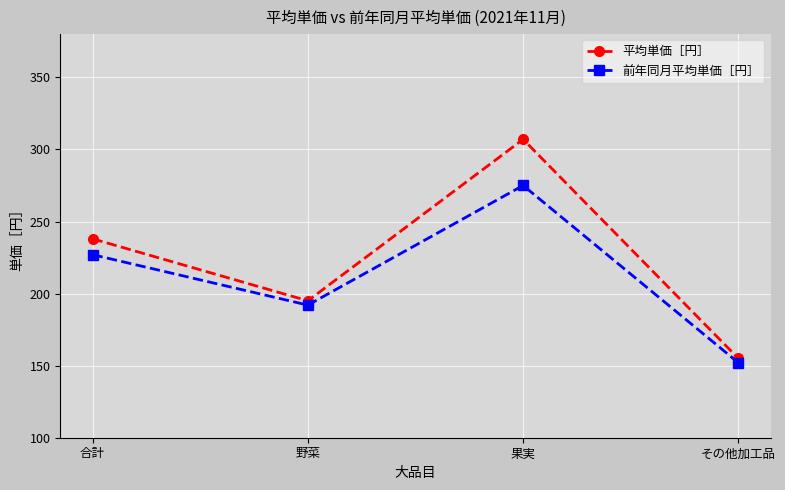

What is the greatest value displayed?

307